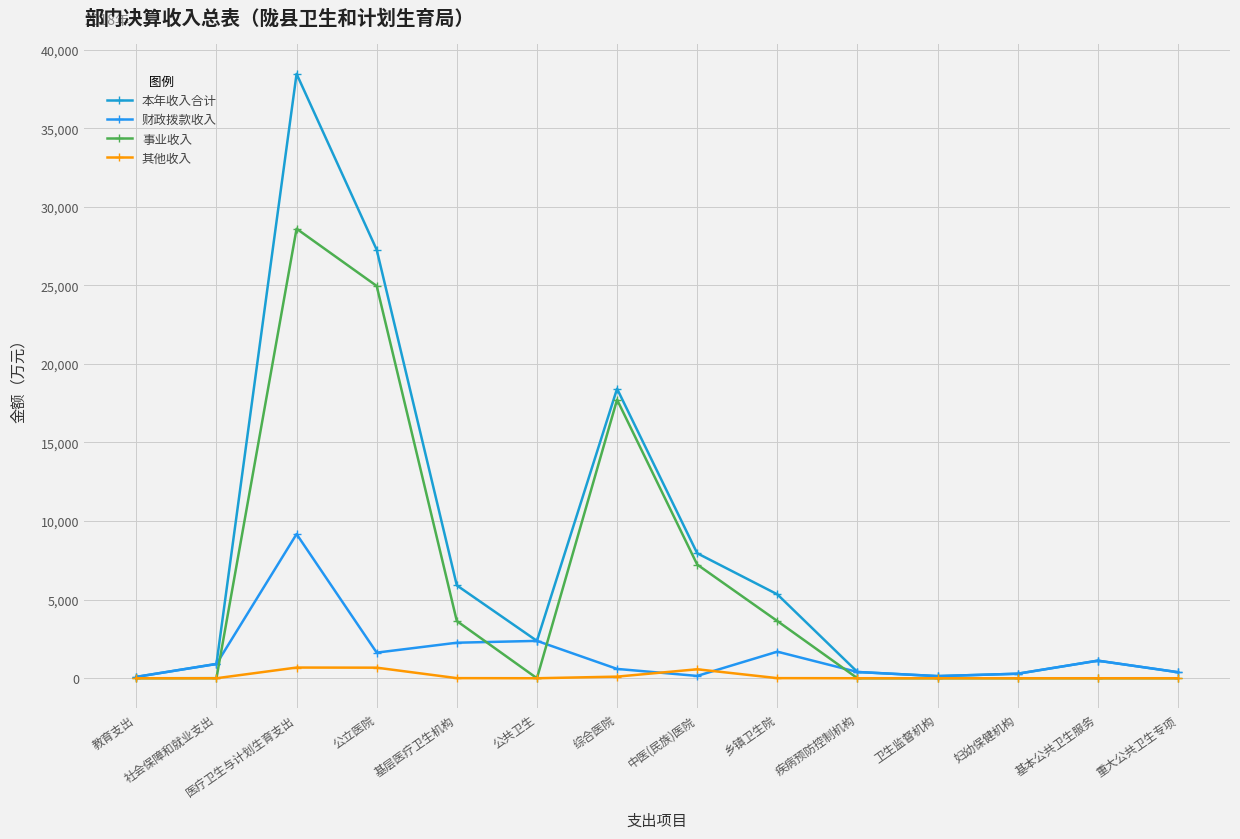

Where is the first local minimum for 财政拨款收入?

公立医院